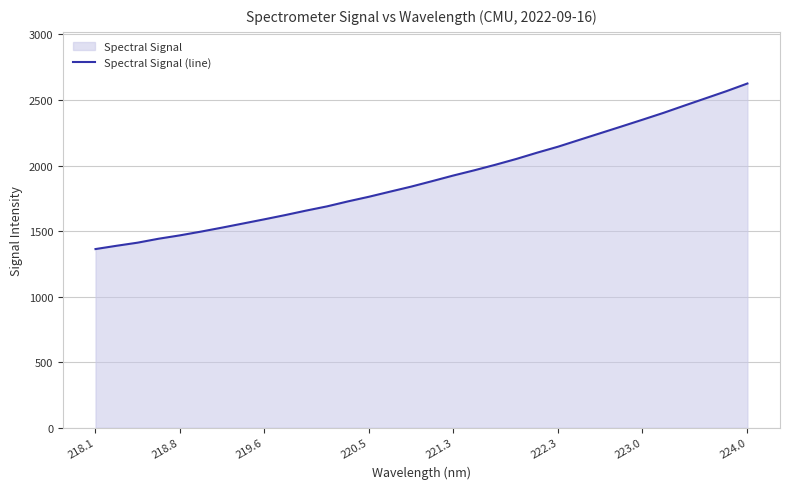

What is the sum of all values?

61065.8